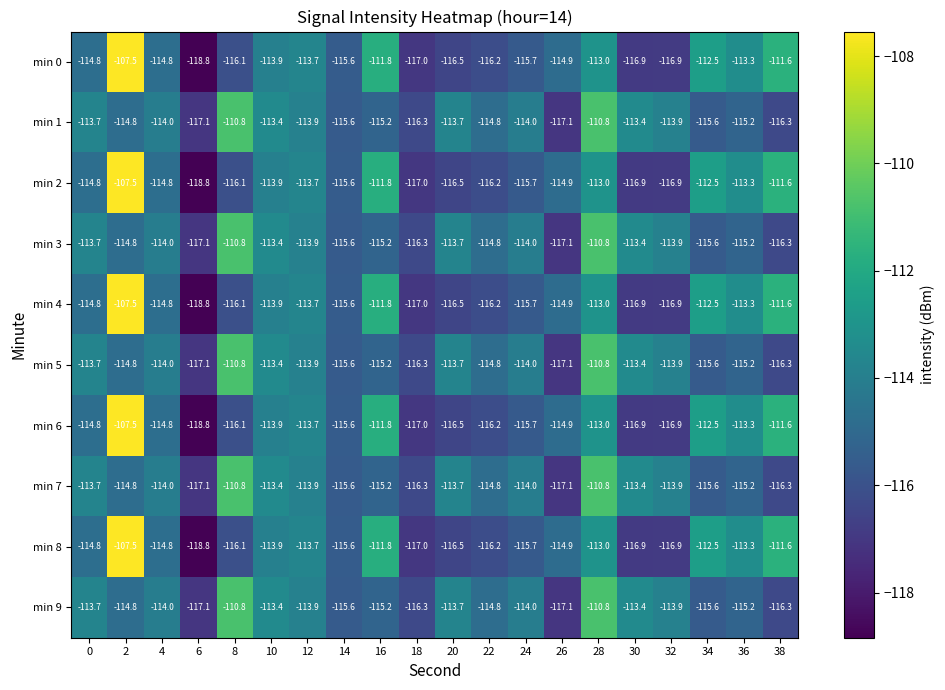

At which category is the sum across all series the highest?

2